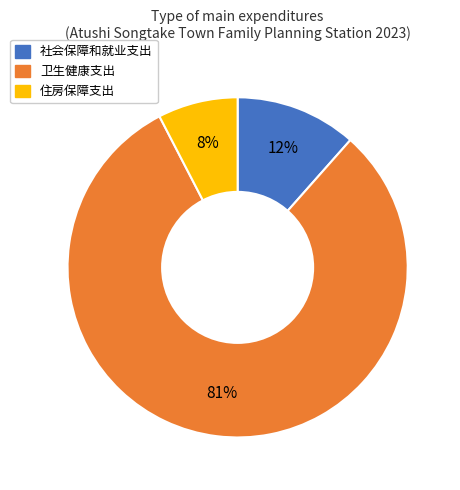

Is 住房保障支出 the majority of the pie?

No